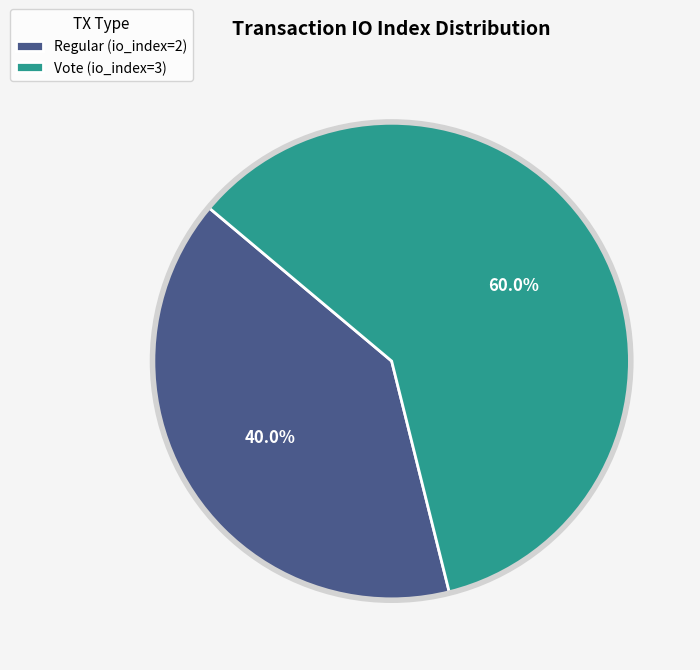

To the nearest percent, what percentage of the pie is Vote (io_index=3)?

60%